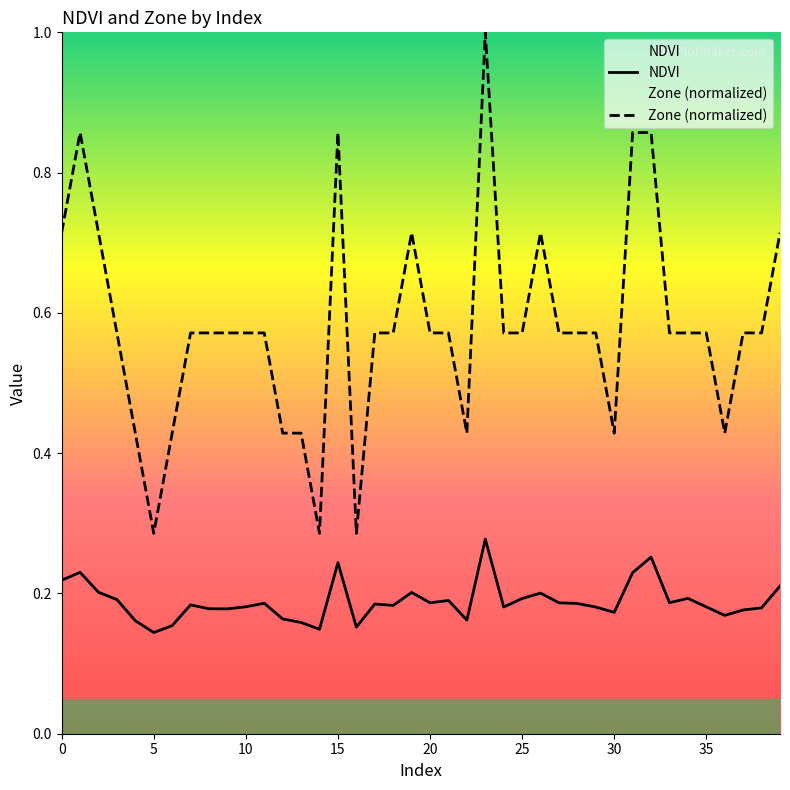

Is it true that NDVI equals 0.1 at 27?

False